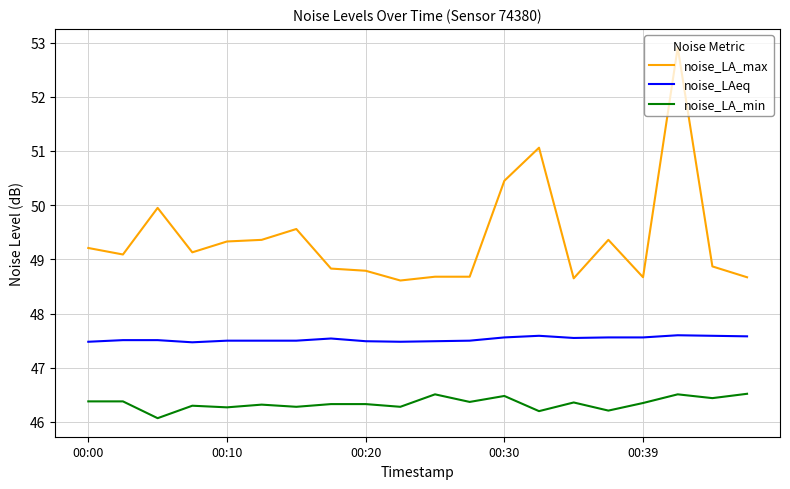

Rank the series by their average value, from lowest to highest.

noise_LA_min, noise_LAeq, noise_LA_max